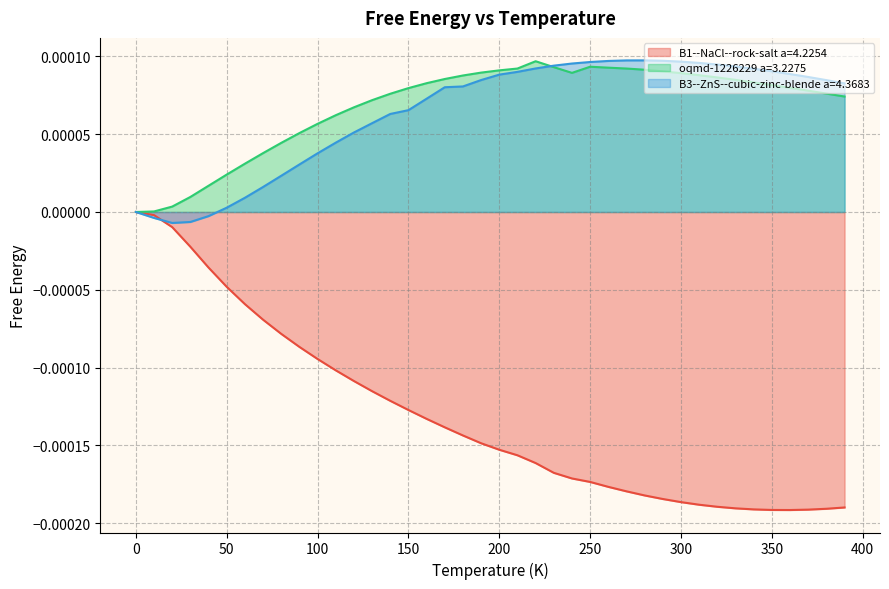

What position from the right is 330.0?

7